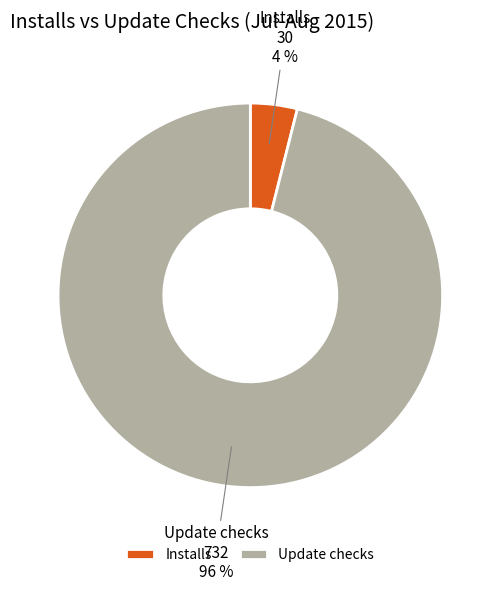

Does any single category account for the majority?

Yes